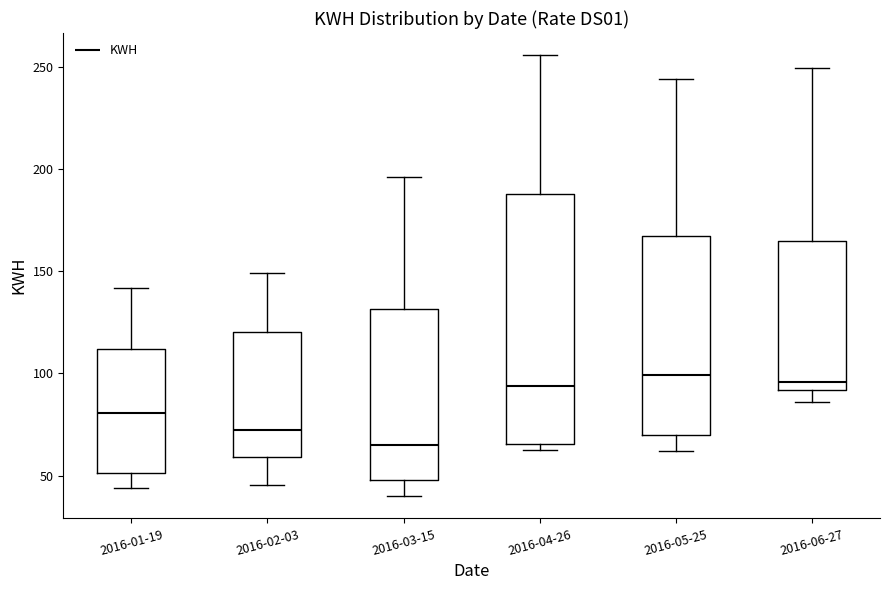

Which box has the lowest median line?

2016-03-15